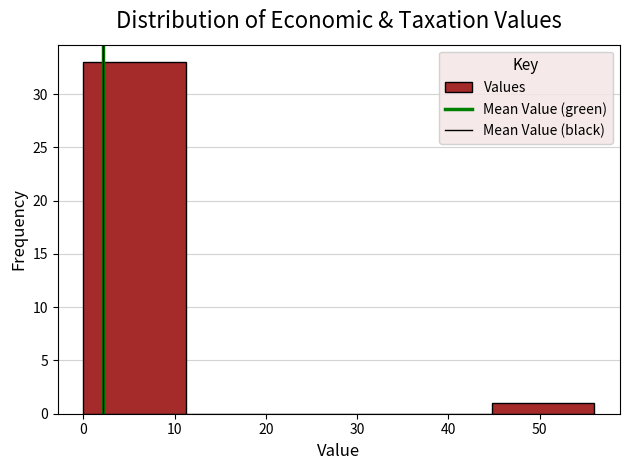

Reading left to right, transcribe this chart: for each bar, give the range it covers on the x-axis and its height. Neither the bar edges nor the heights are printed on the chart, so give them approximately, as read against the axes.

0 to 11: 33
11 to 22: 0
22 to 34: 0
34 to 45: 0
45 to 56: 1